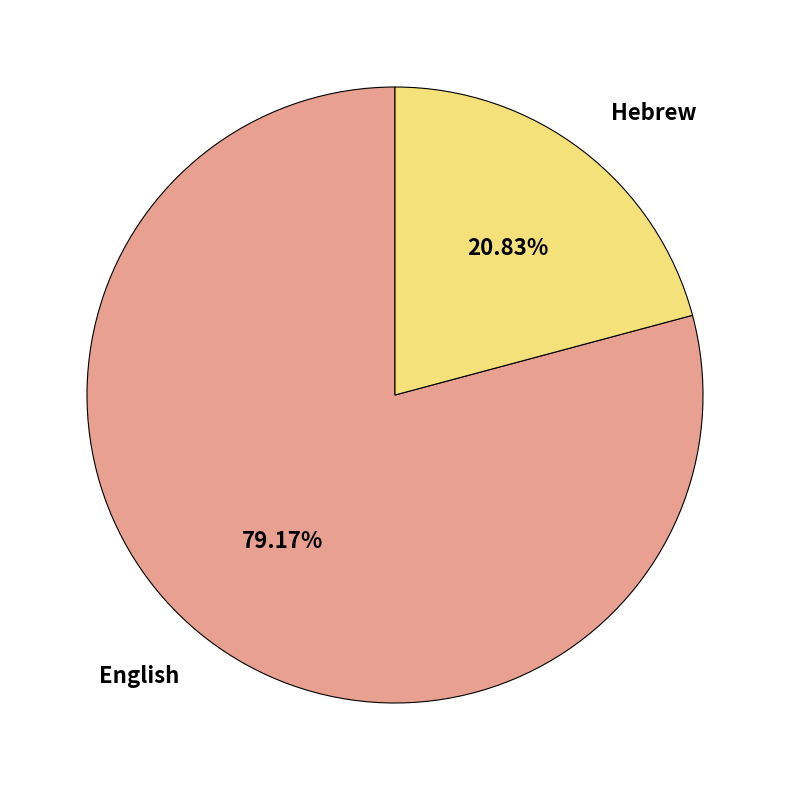

To the nearest percent, what is the average slice percentage?

50%